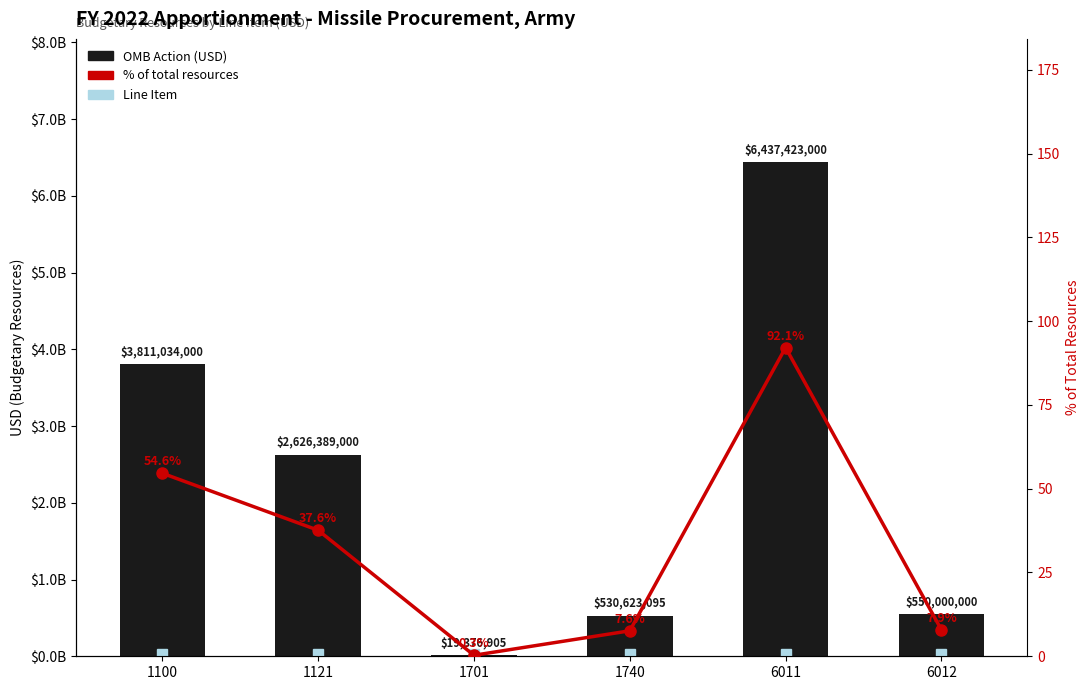

How many values in the % of total resources series exceed 37?

3